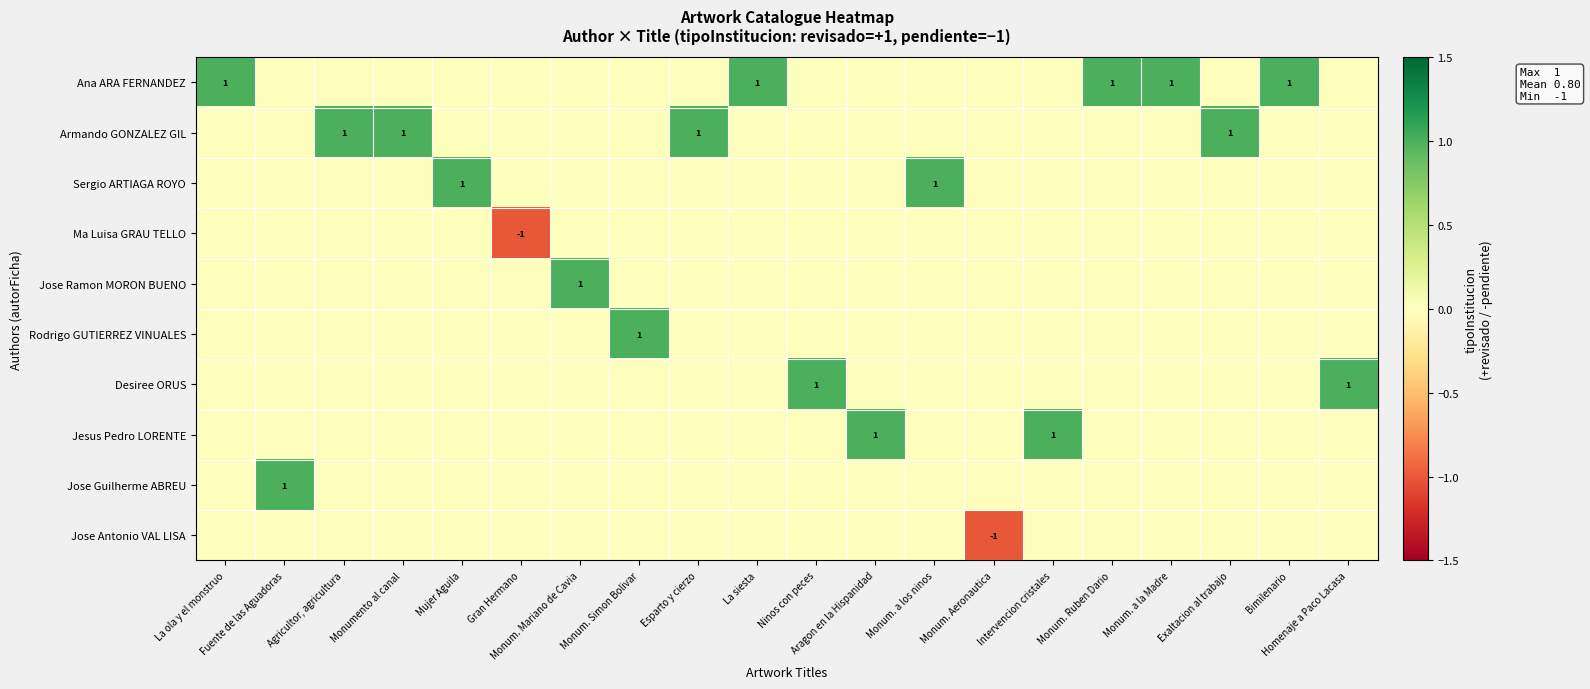

Between Agricultor, agricultura and Bimilenario, which series saw the biggest shift?

Ana ARA FERNANDEZ